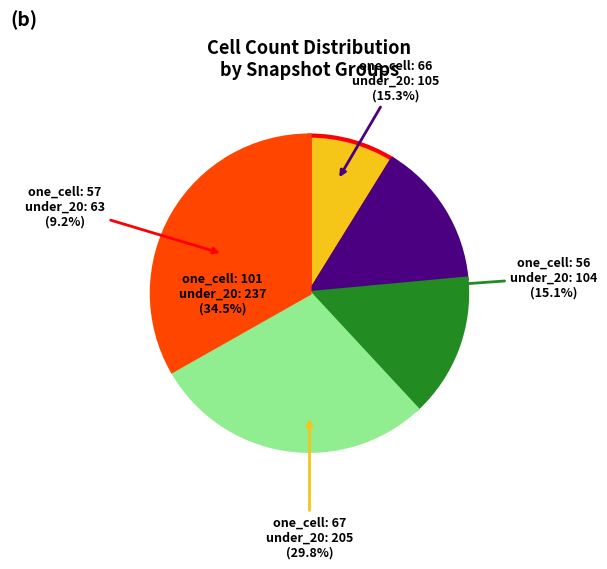

Approximately how many times larger is the value at one_cell: 57 compared to one_cell: 67?

0.3